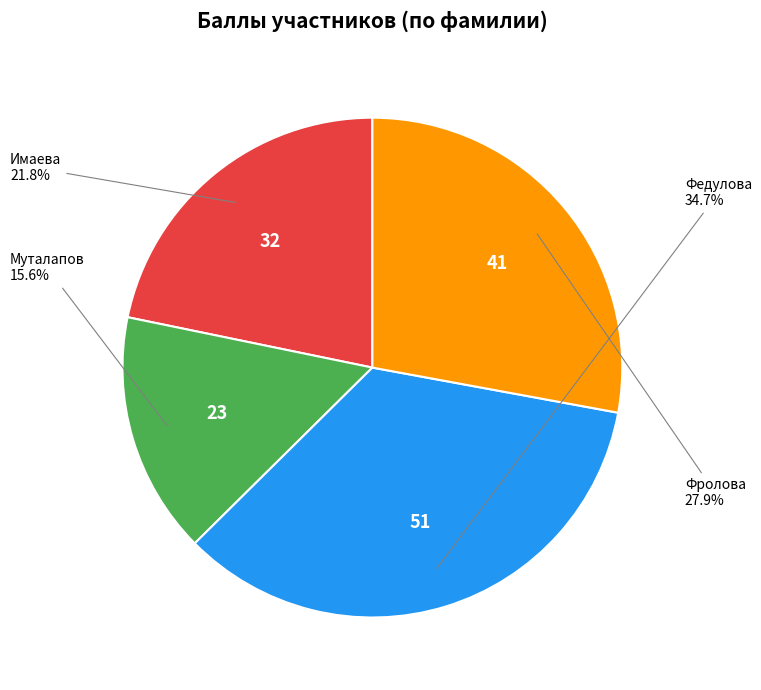

To the nearest percent, what percentage of the pie is Имаева?

22%